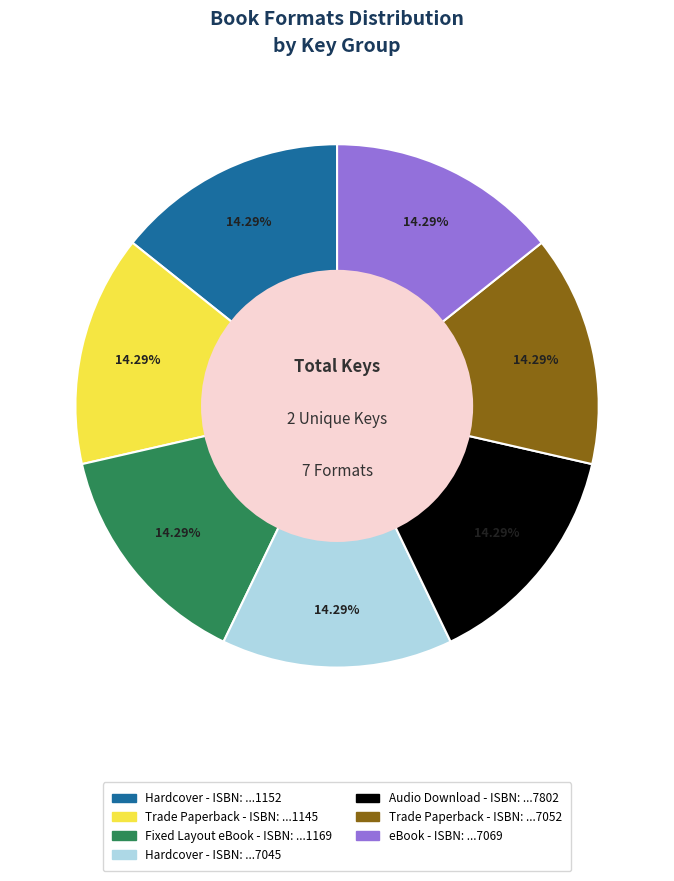

Does any single category account for the majority?

No